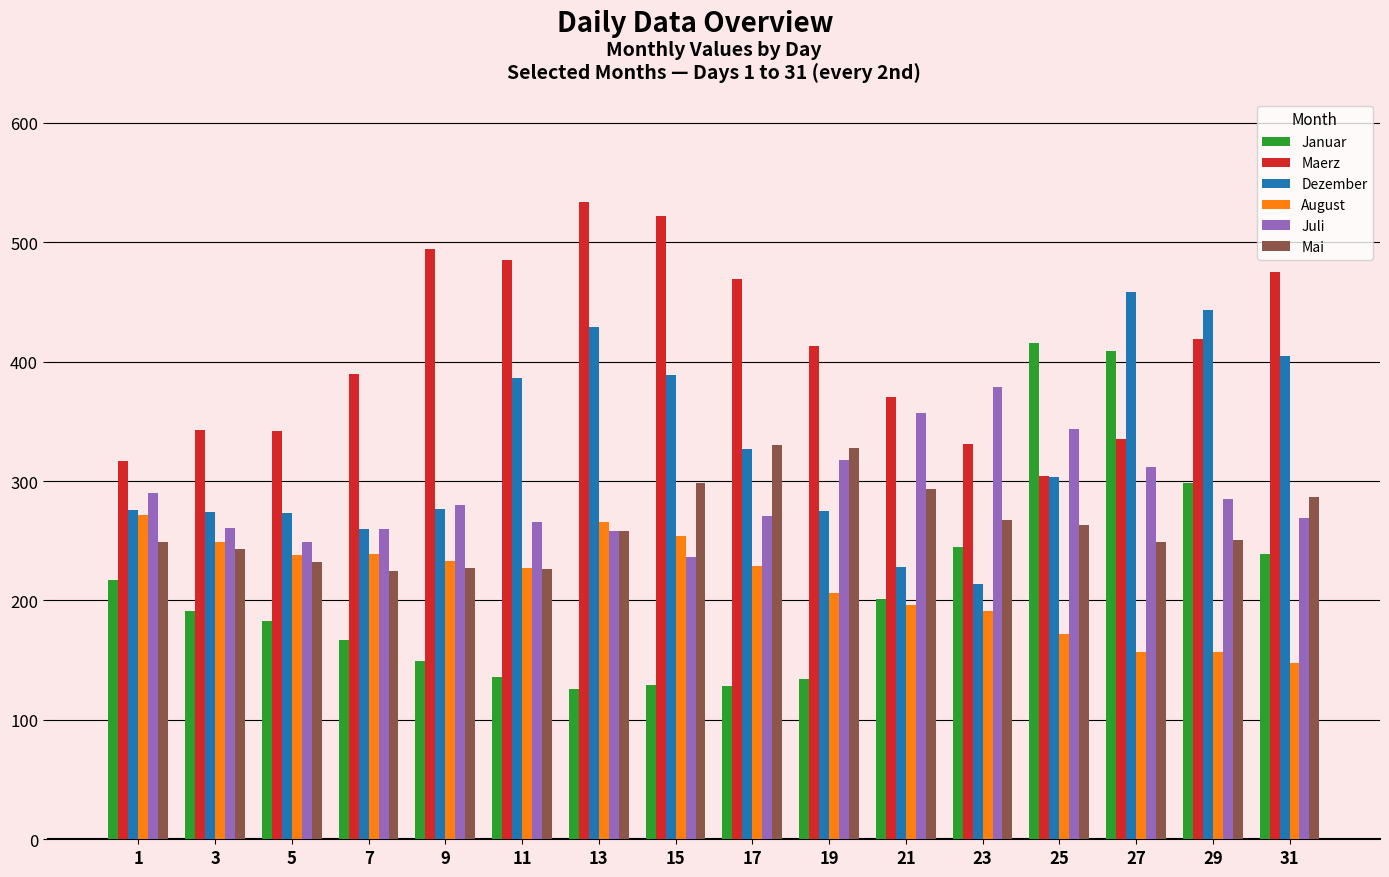

How many data points in Juli are less than 280?

8